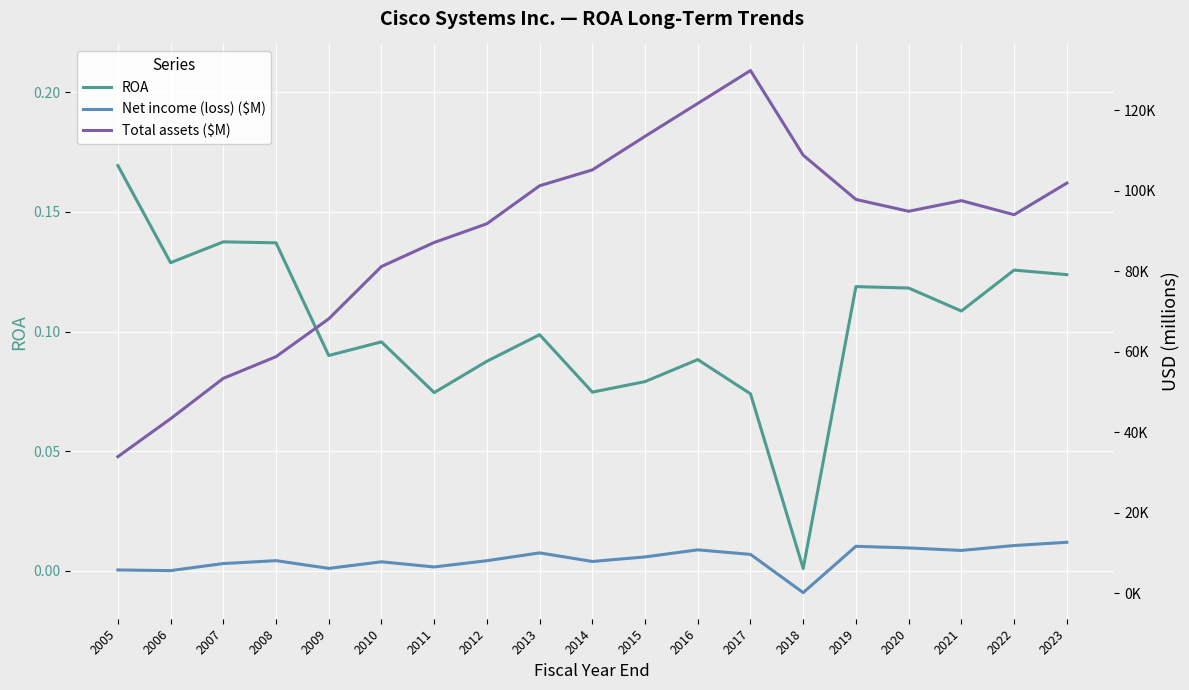

What is the average value of the Net income (loss) ($M) series?

8434.9